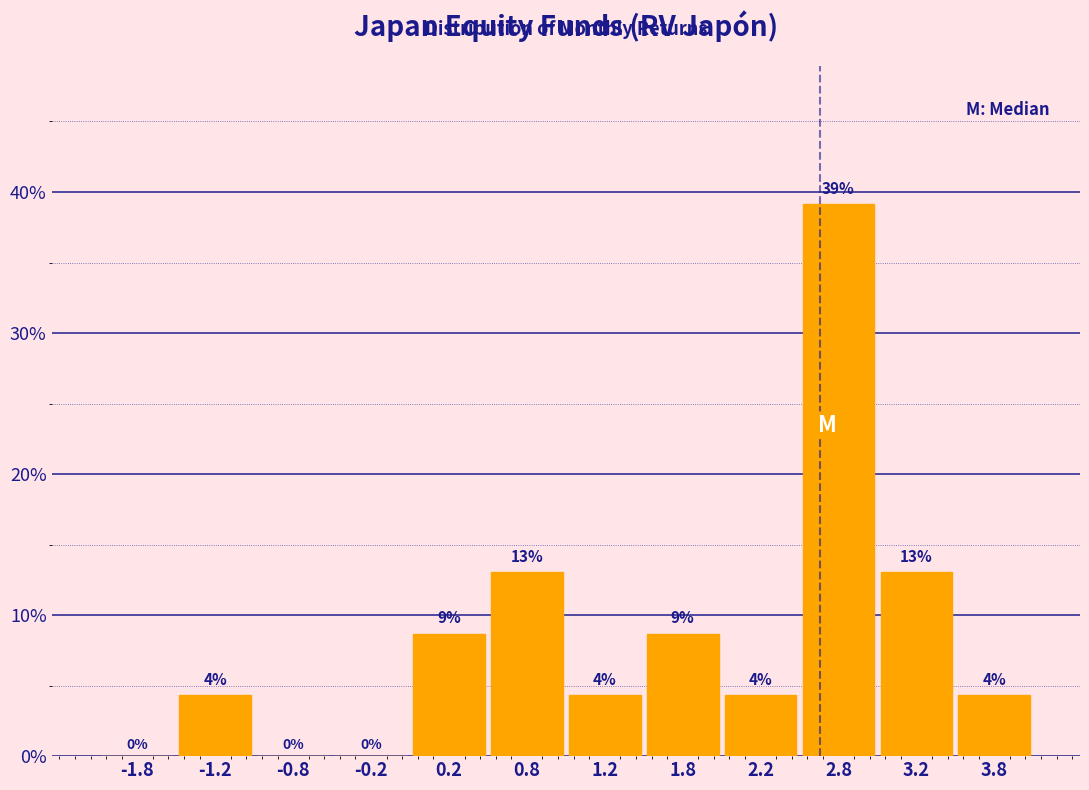

Which range on the x-axis has the tallest bar?

2.5 to 3.0